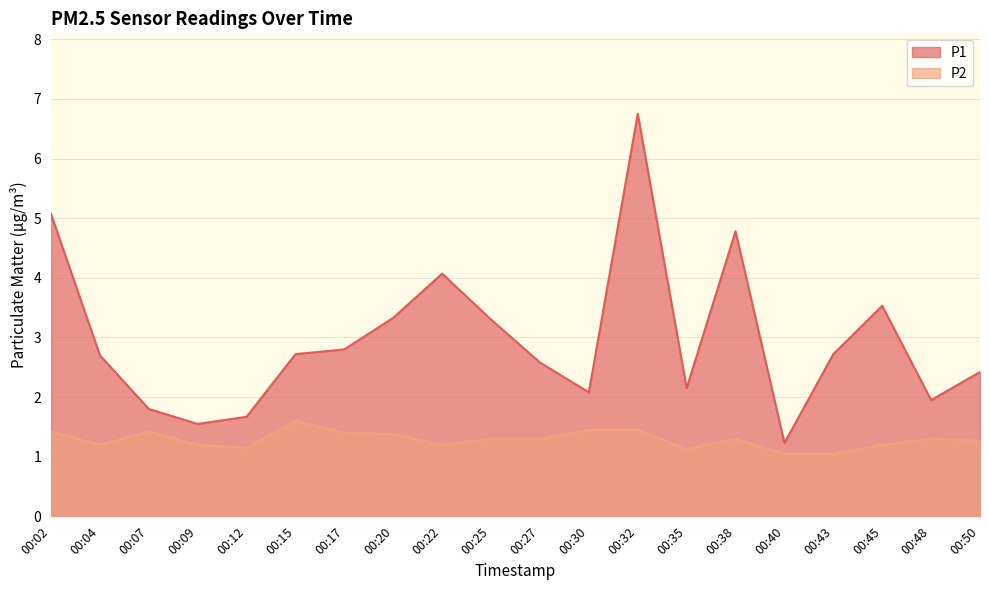

What is the total value across all series at 00:20?

4.7